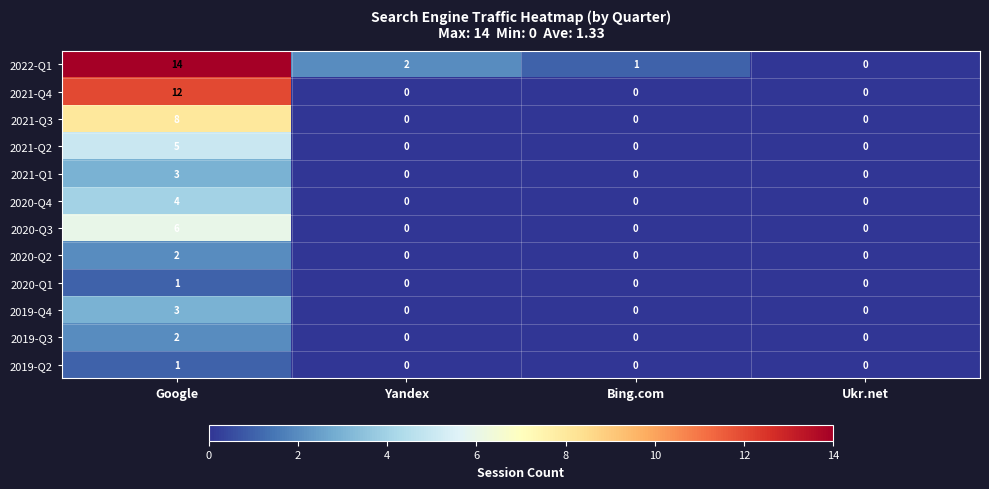

What is the sum of all 2022-Q1 values?

17